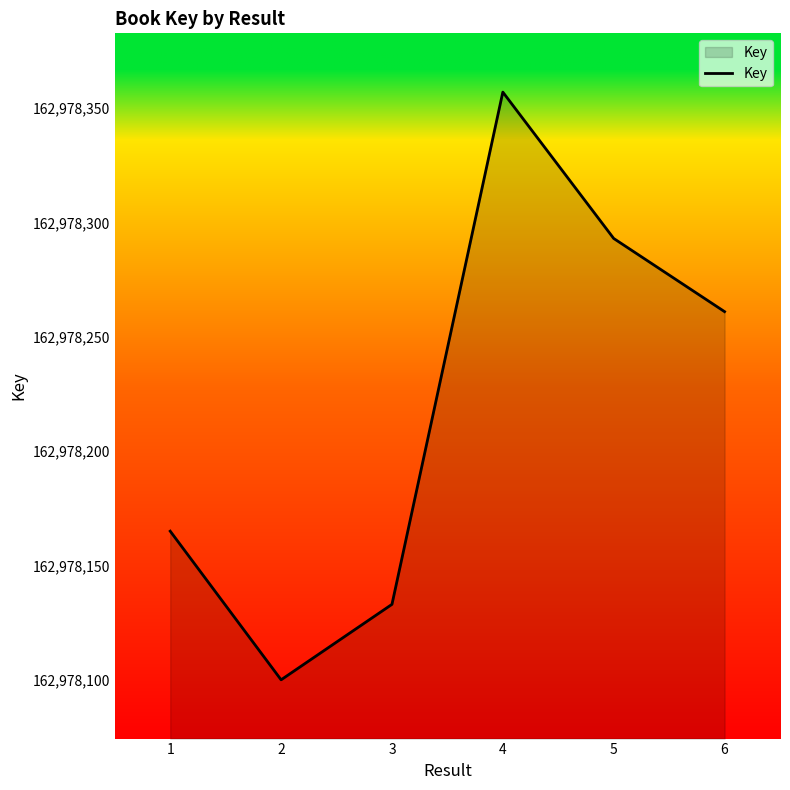

Which label corresponds to the smallest value in the chart?

2